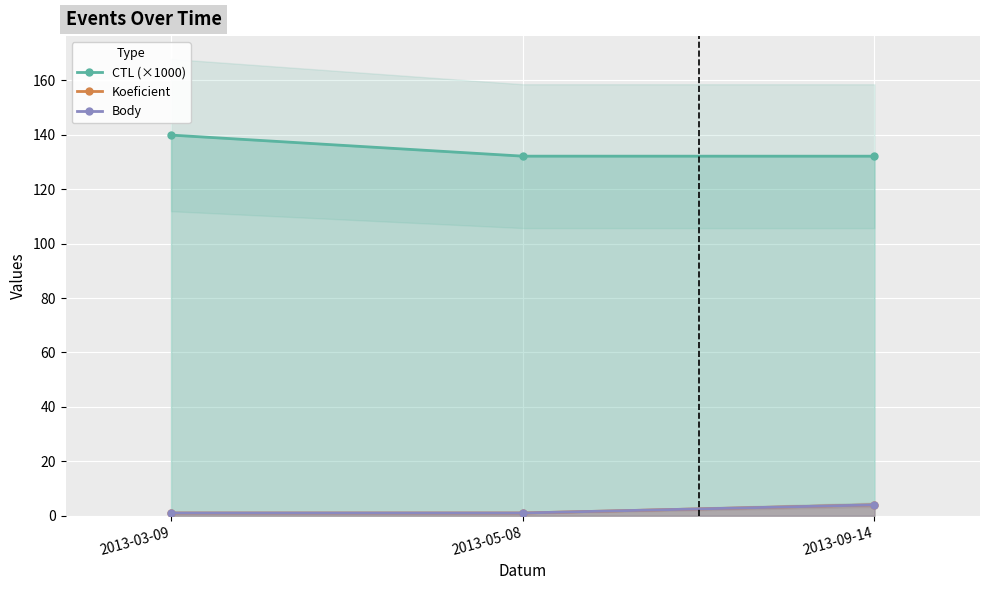

What position from the right is 2013-09-14?

1